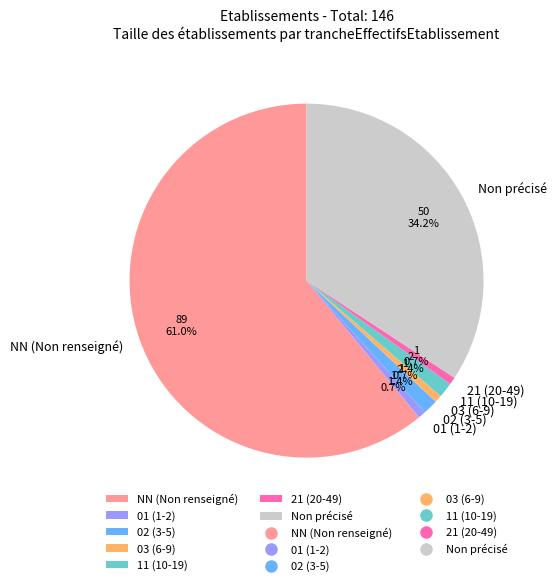

How many slices are in this pie chart?

7